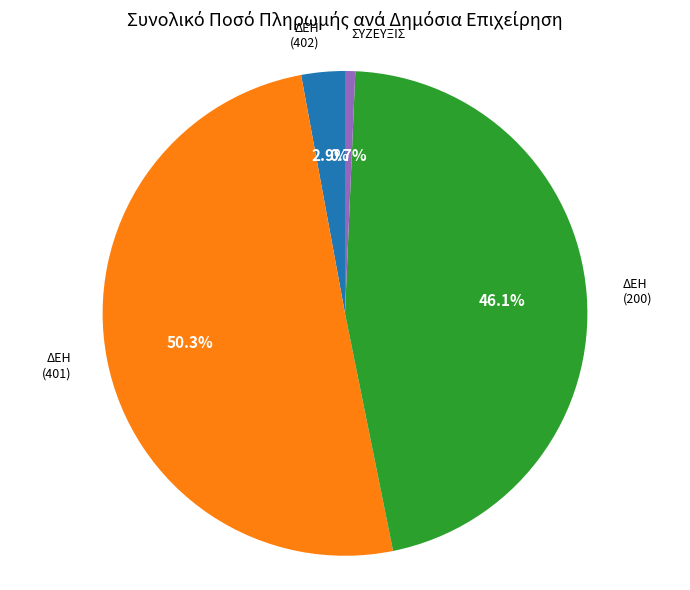

Is there a majority slice in this chart?

Yes